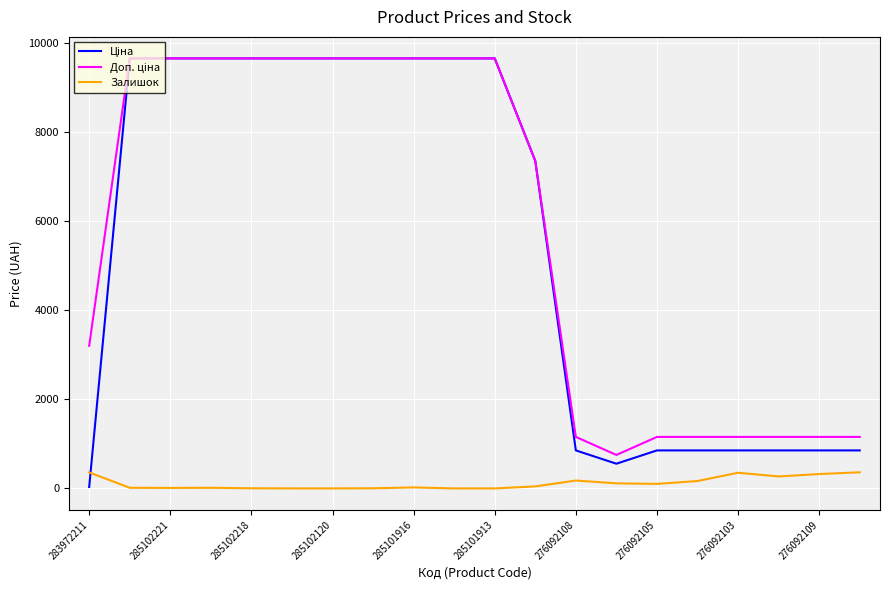

How many interior local valleys does the Ціна series have?

1